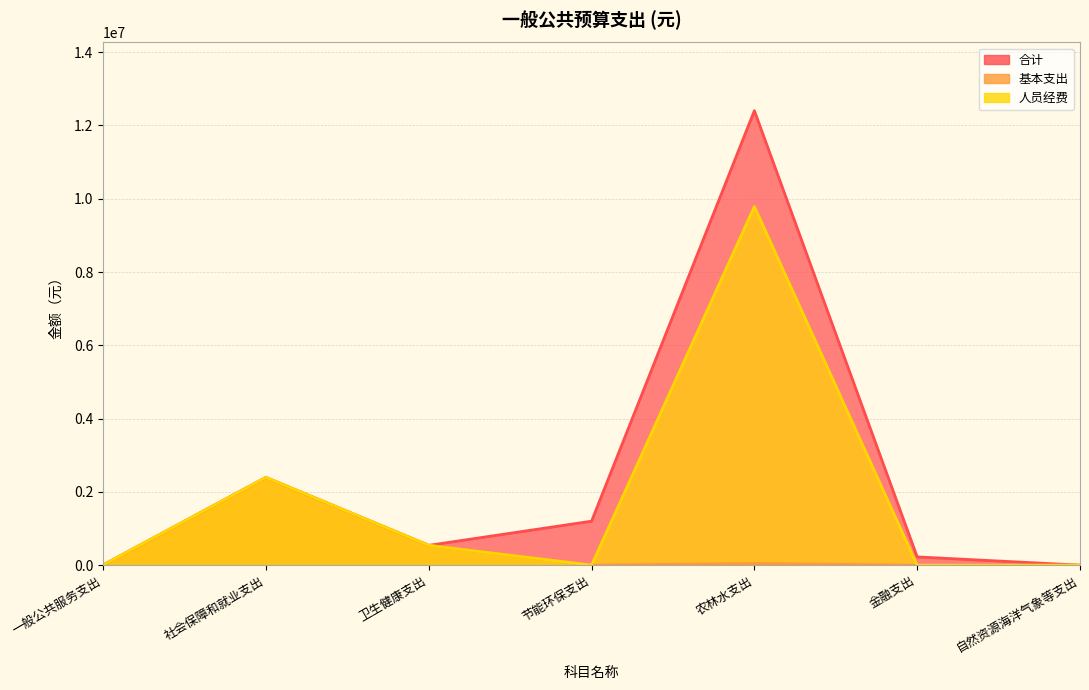

How many distinct data groups are displayed?

3